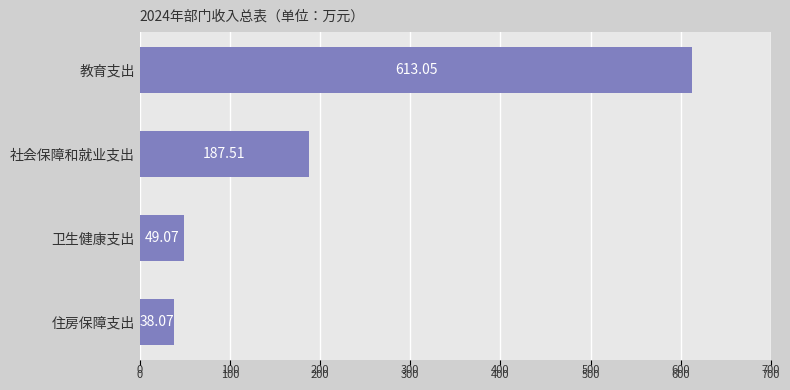

What is the average value?

221.9